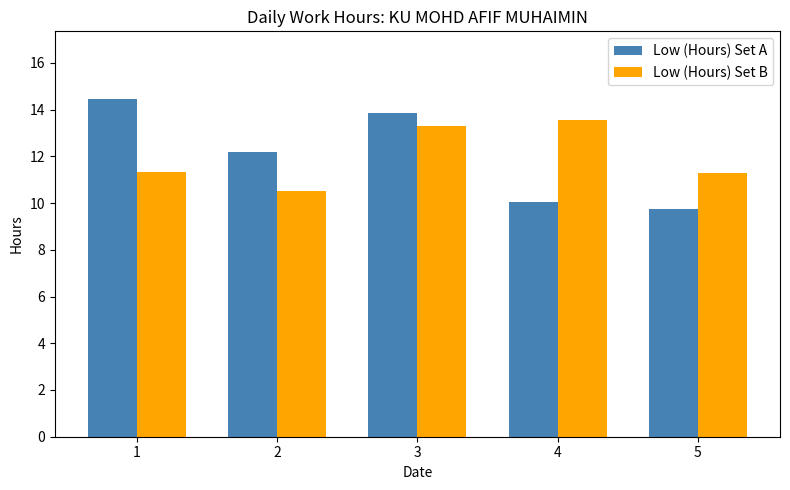

What is the difference between the Low (Hours) Set A values at 1 and 4?

4.4